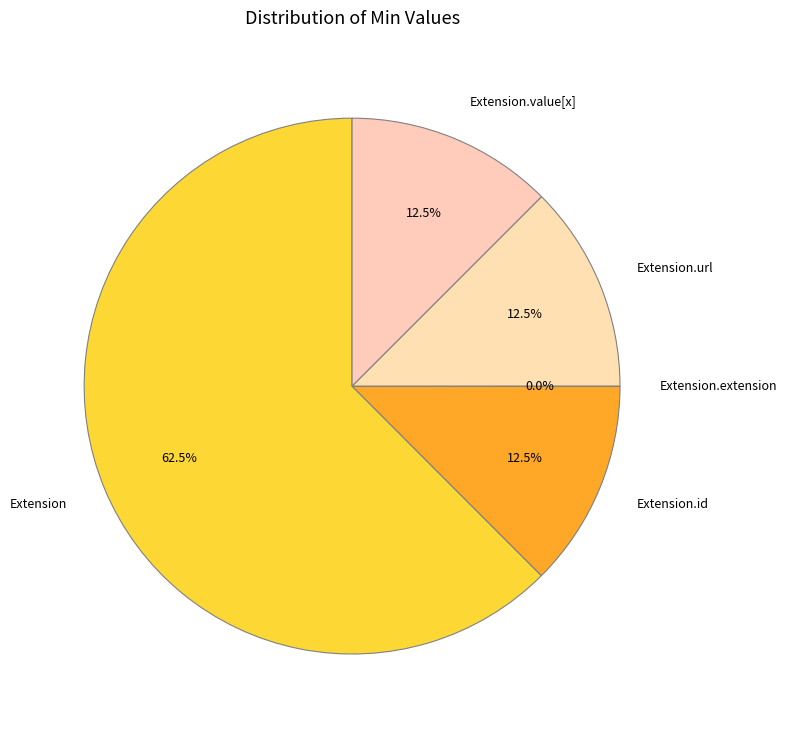

Is the sum of Extension.url and Extension.value[x] greater than half?

No